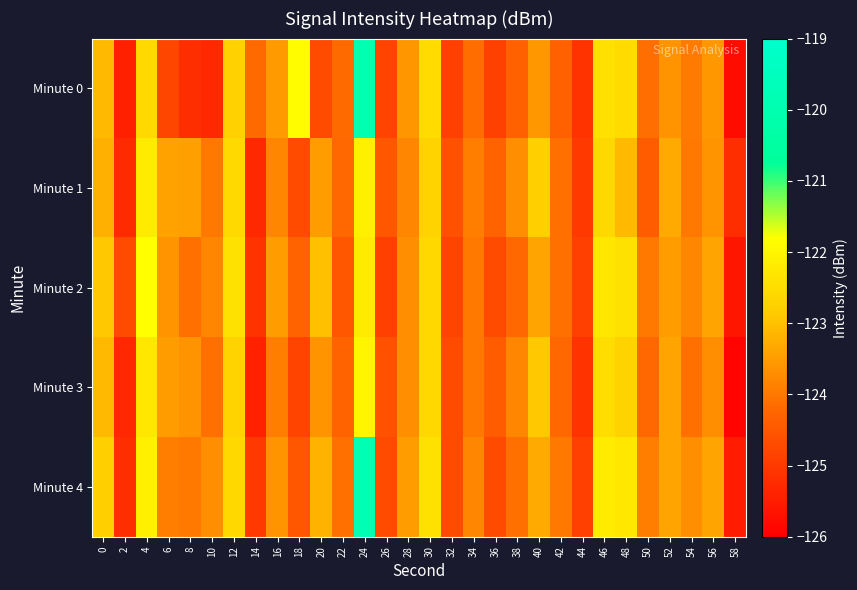

At how many categories does at least one series exceed -125?

29